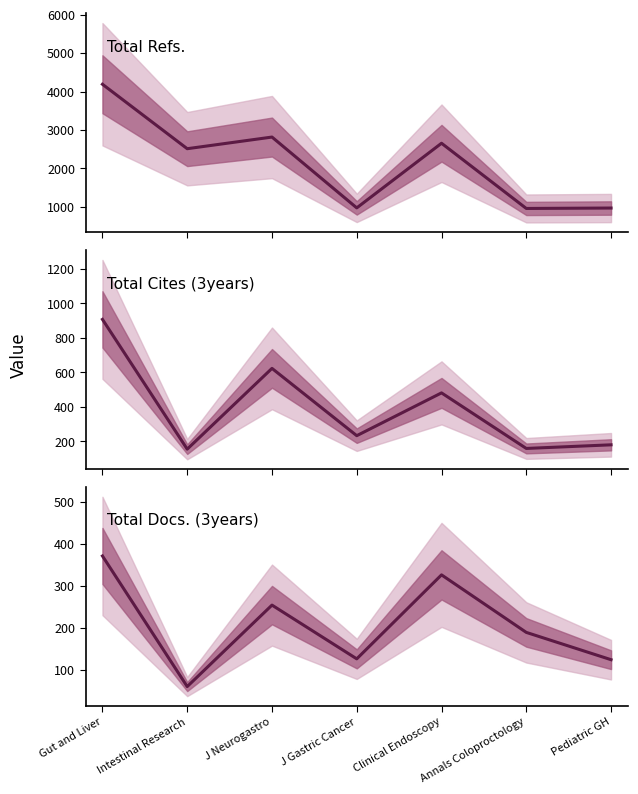

In Total Cites (3years), how many points are higher than both neighbors (excluding endpoints)?

2